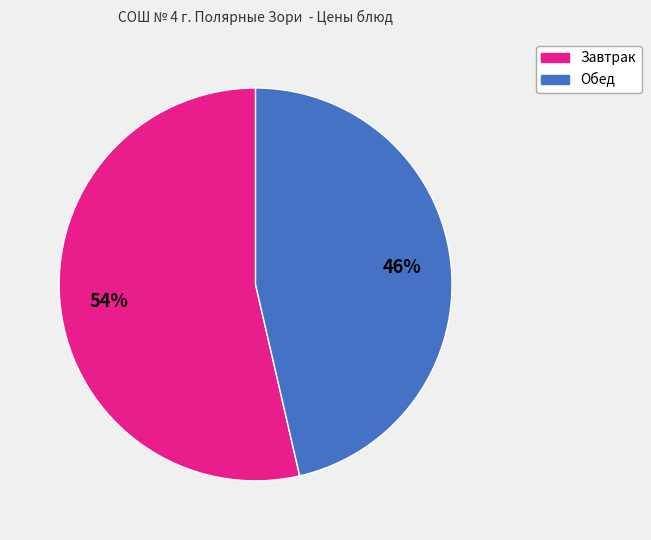

Does any single category account for the majority?

Yes